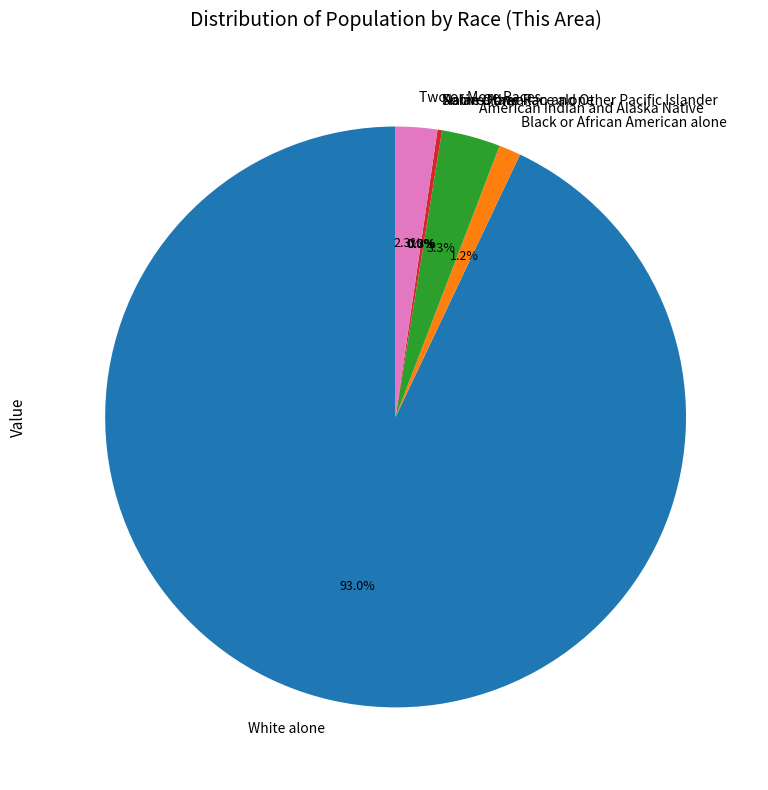

To the nearest percent, what is the difference between the White alone and Black or African American alone slice percentages?

92%